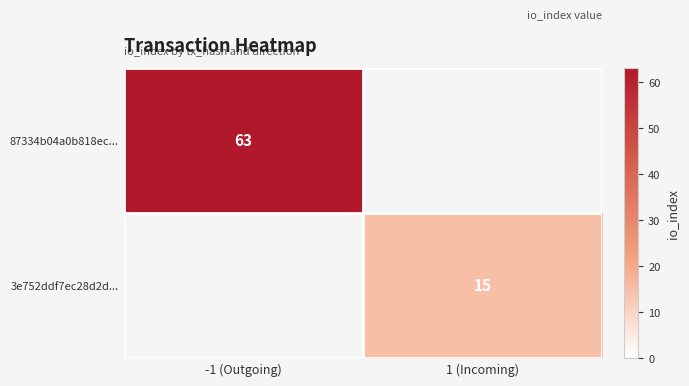

The 87334b04a0b818ec... series shows 63 at -1 (Outgoing). True or false?

True